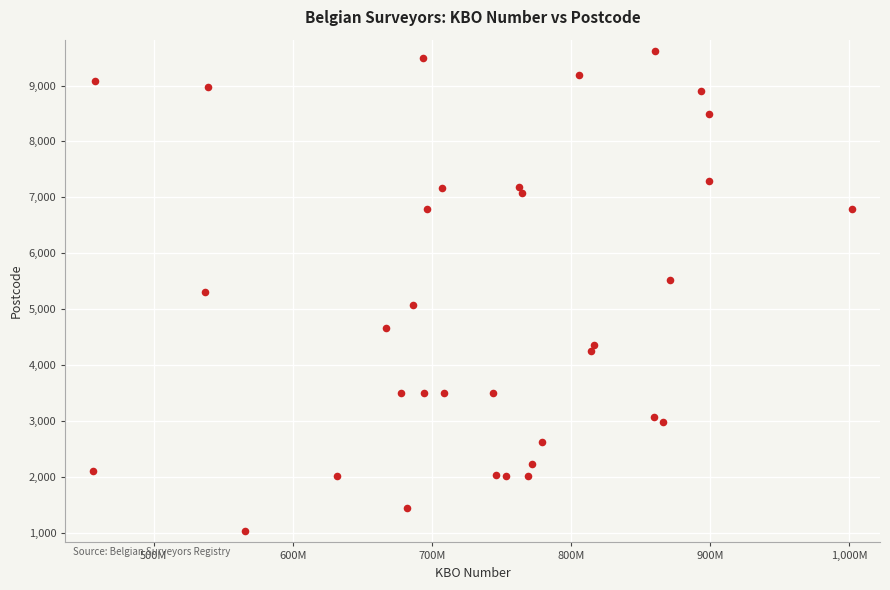

What is the range of Y values (max minus min)?

8590